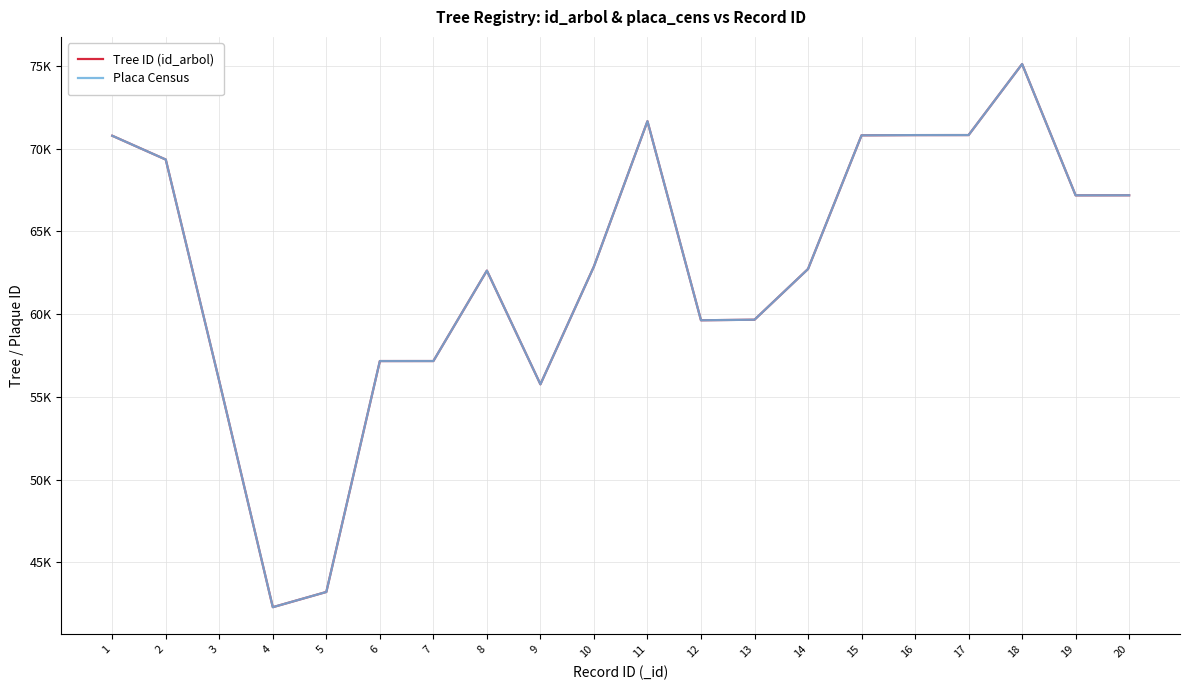

At which label is Placa Census closest to 58704?

12